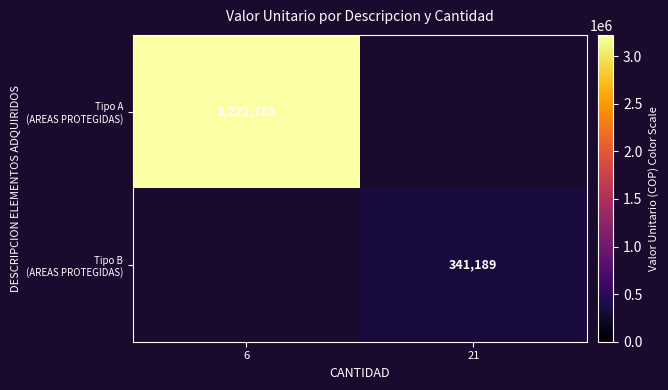

Is it true that Tipo A (AREAS PROTEGIDAS) equals 3222785.0 at 6?

True